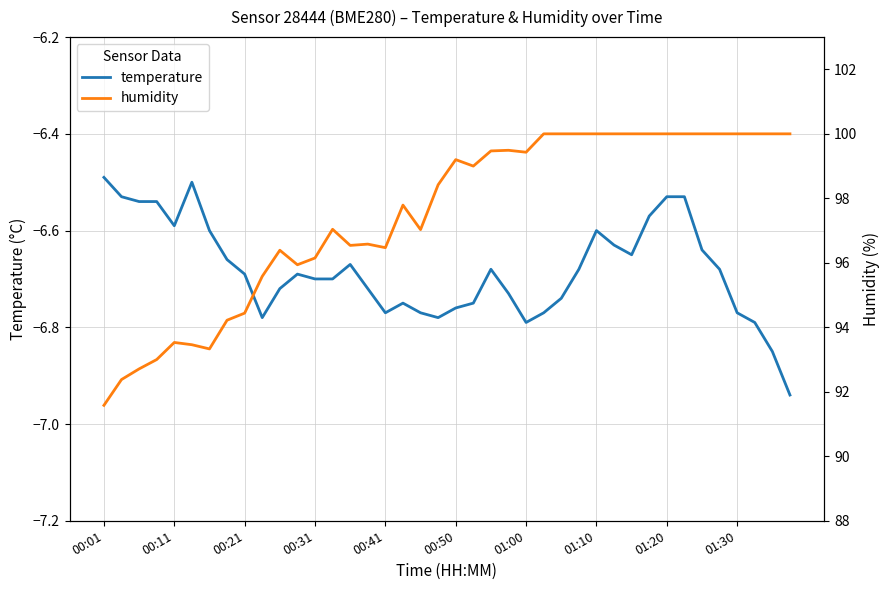

True or false: humidity has a value of 154.7 at 25.

False